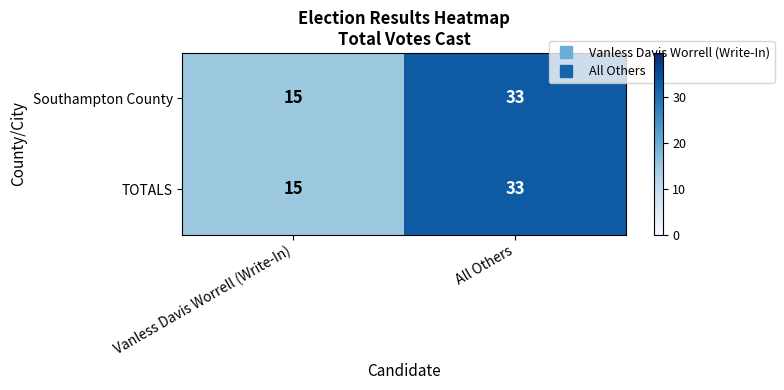

Rank the categories by Southampton County value from lowest to highest.

Vanless Davis Worrell (Write-In), All Others